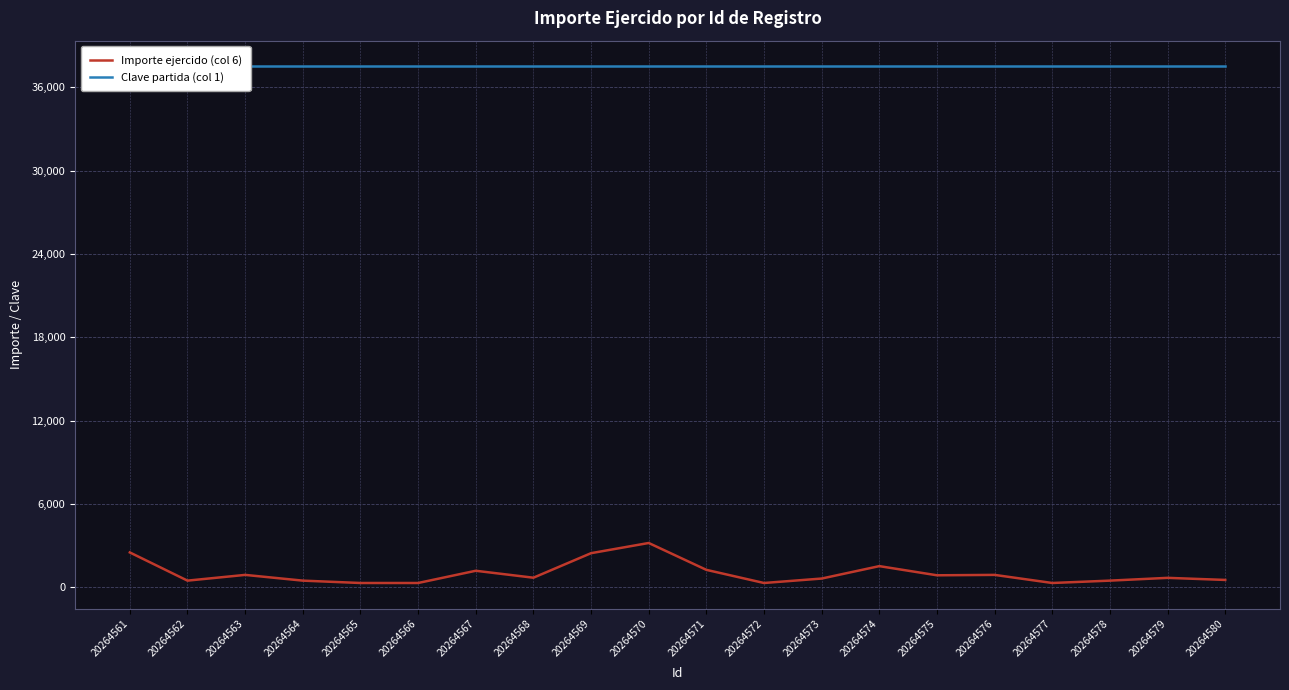

List the series in order of their overall mean, highest first.

Clave partida (col 1), Importe ejercido (col 6)